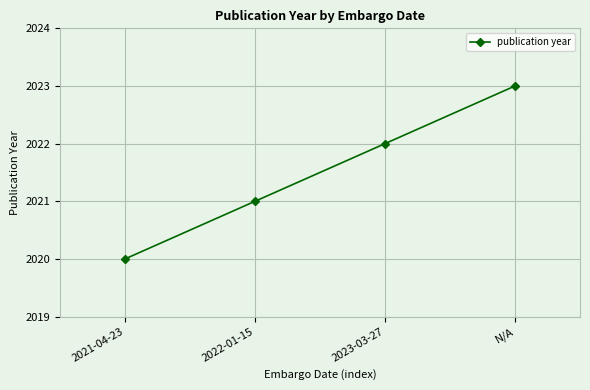

Reading left to right, what are all the values shown in this chart?

2020	2021	2022	2023